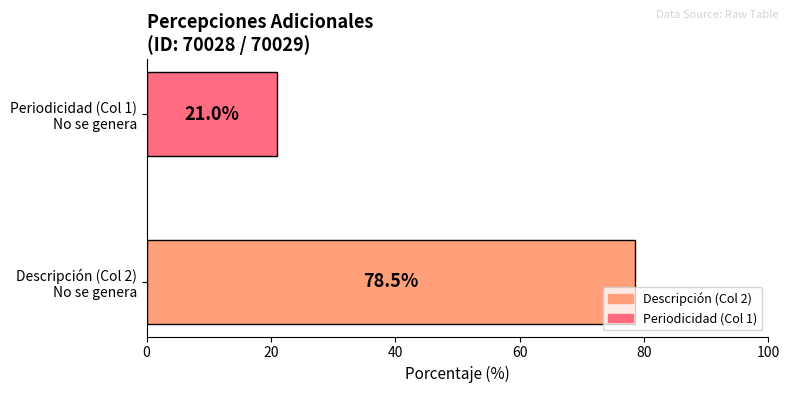

Which category has the lowest value across all series?

Periodicidad (Col 1)
No se genera